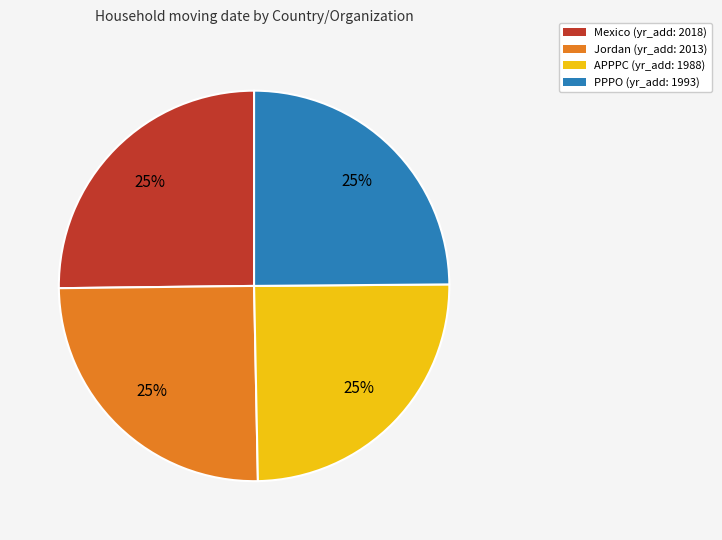

To the nearest percent, what portion does Jordan represent?

25%